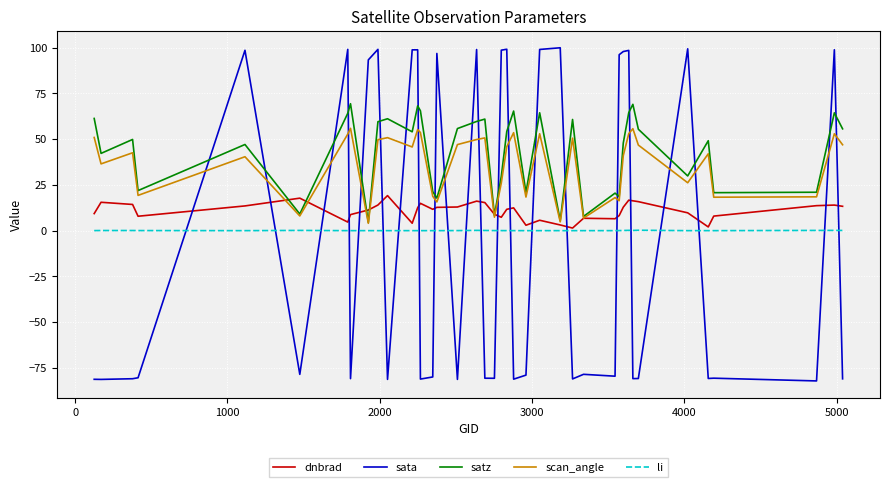

What is the maximum value shown in the chart?

99.9